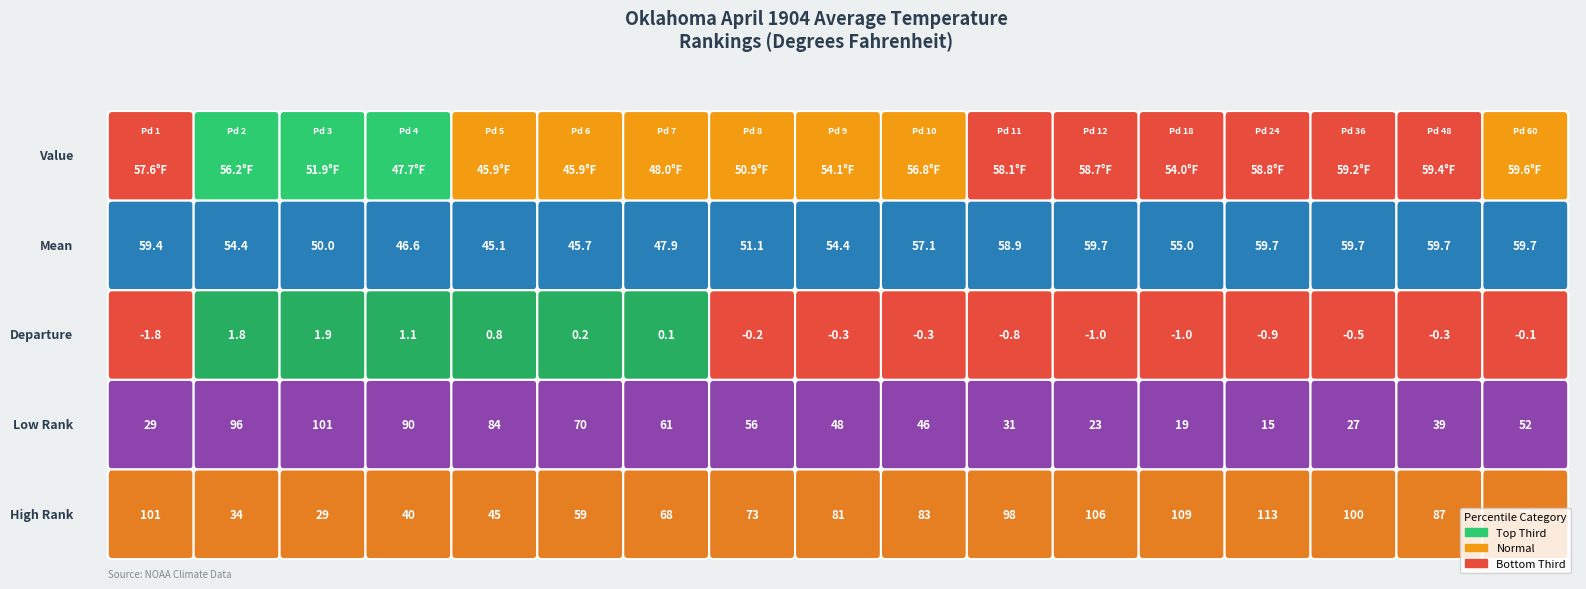

Is it true that 1 equals 90.3 at Mean?

False